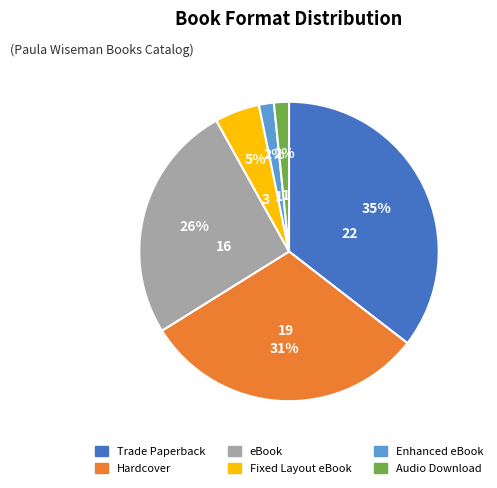

Between Hardcover and Audio Download, which is larger?

Hardcover